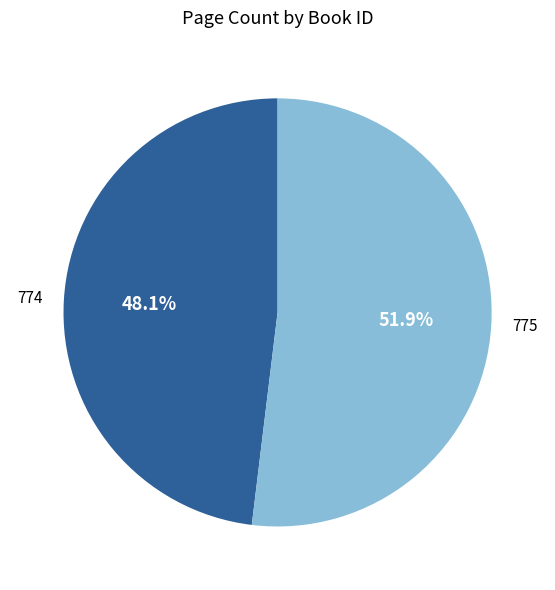

Approximately how many times larger is the value at 775 compared to 774?

1.1